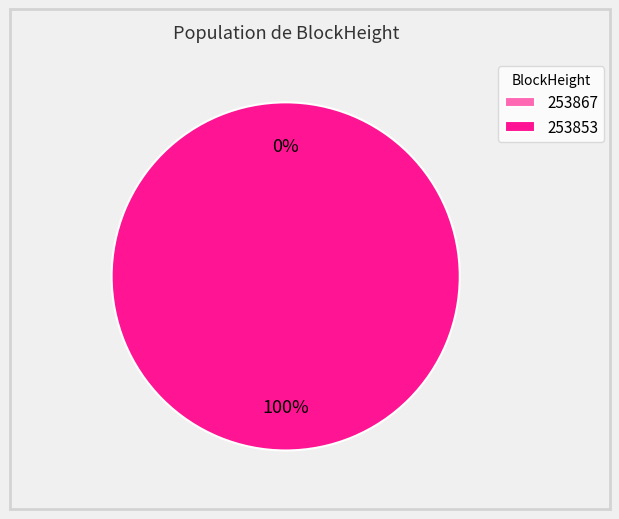

Which has a higher value, 253867 or 253853?

253853